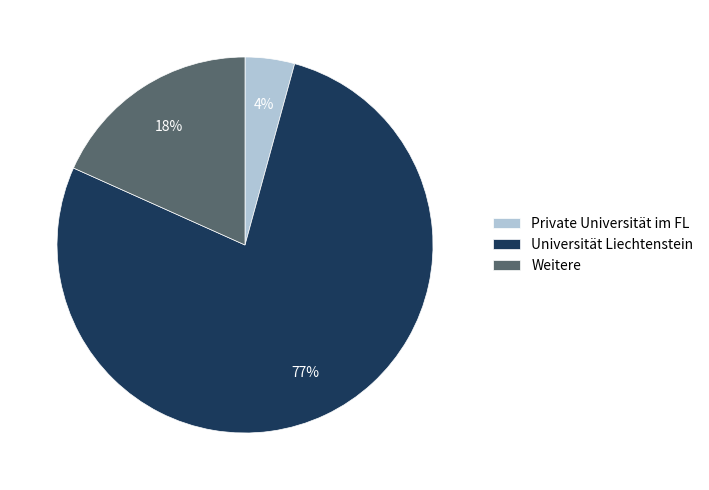

How many segments does this pie chart have?

3